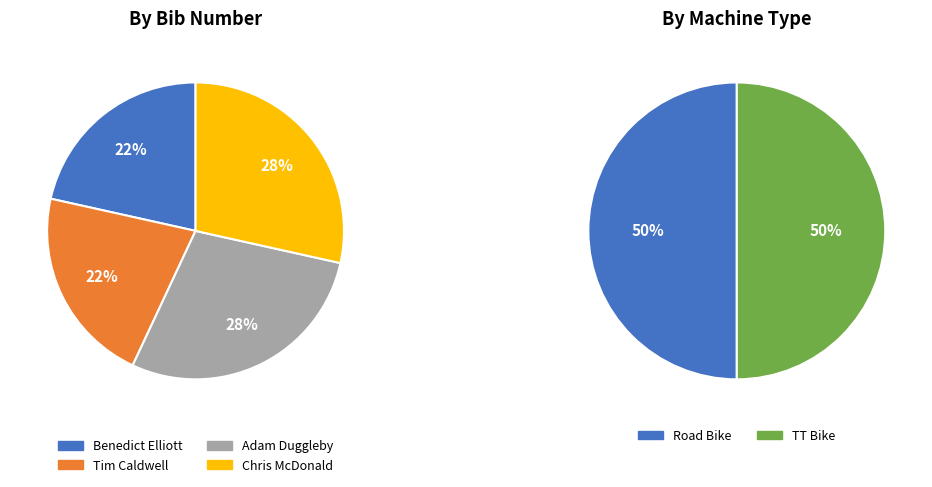

The Benedict Elliott
(Veteran) slice represents 15% of the pie. True or false?

False